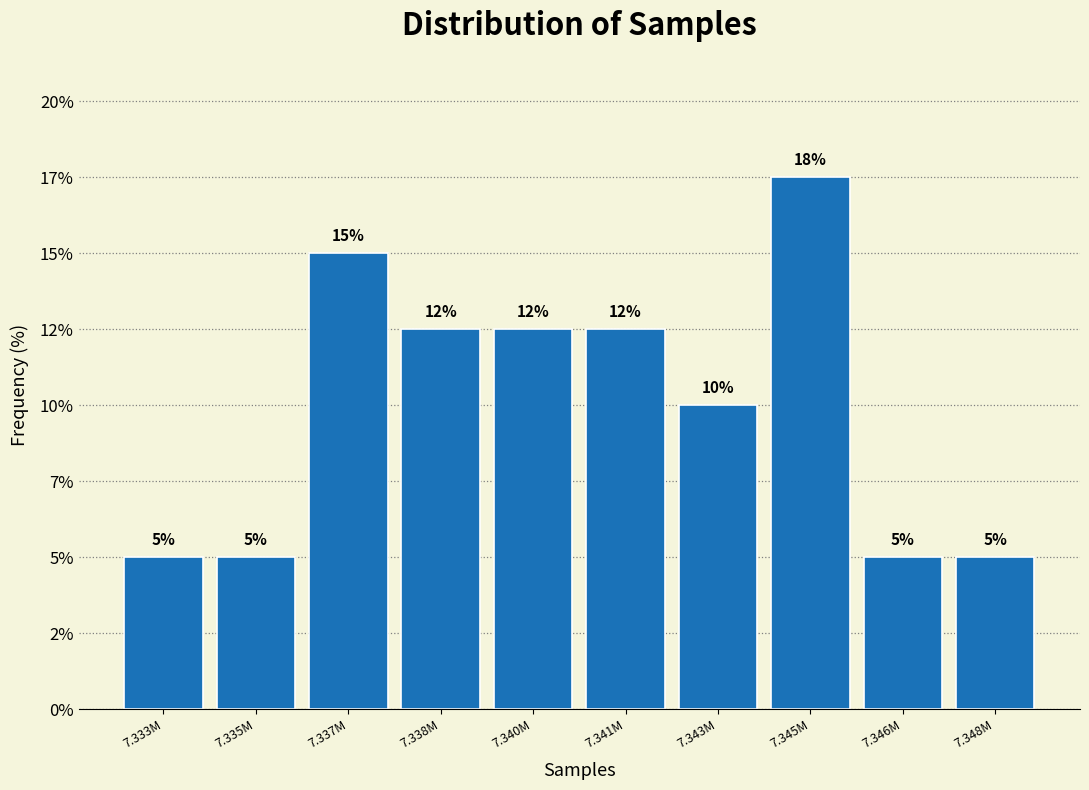

Does the chart contain any negative values?

No